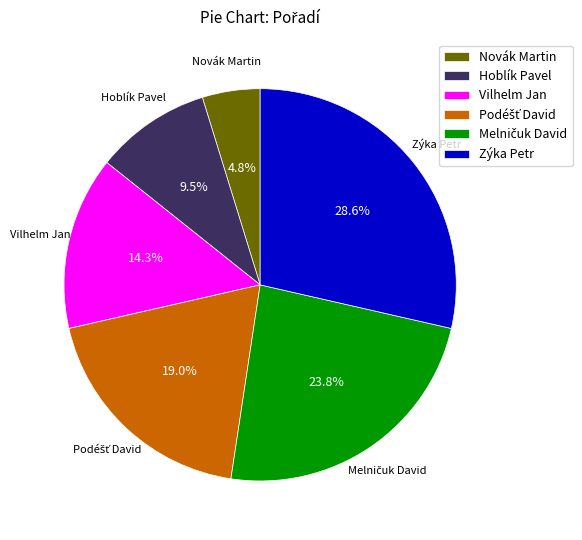

How many segments does this pie chart have?

6